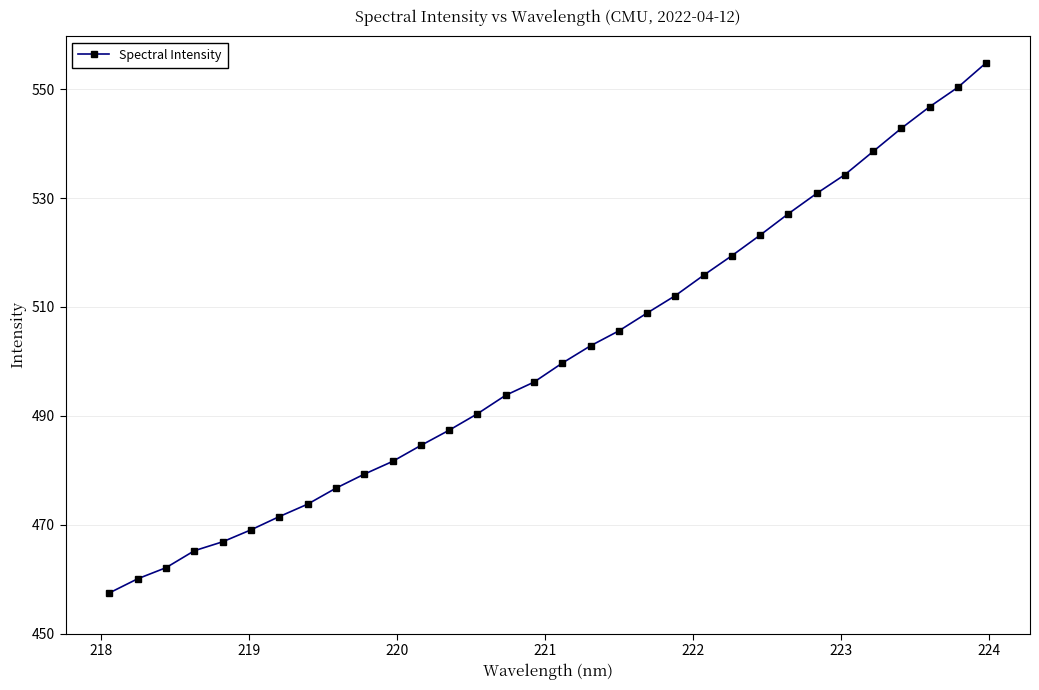

What is the difference between the second highest and second lowest values?

90.3